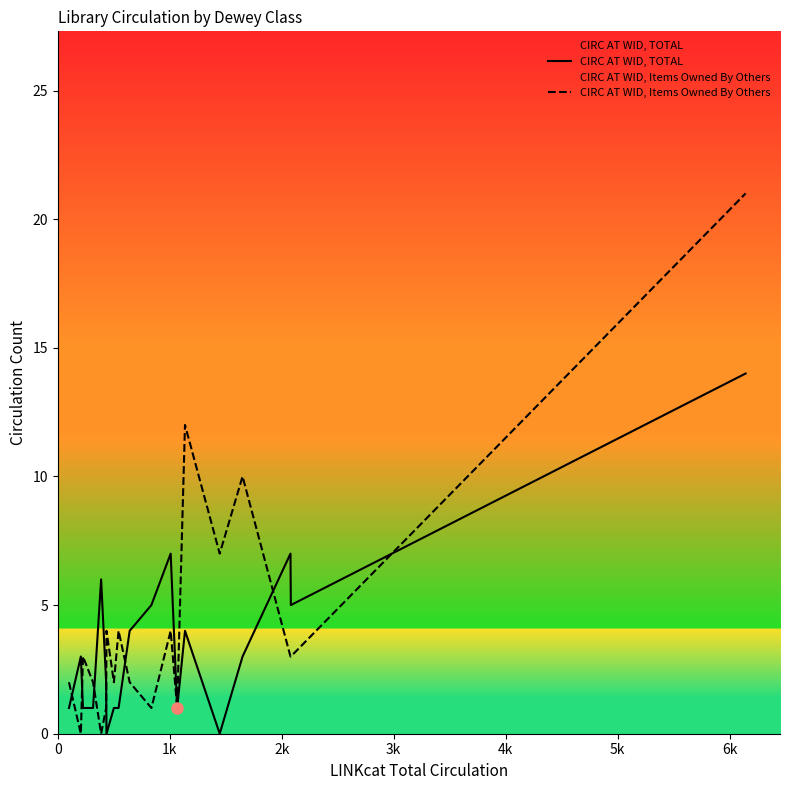

Which series has the largest range (max minus min)?

CIRC AT WID, Items Owned By Others